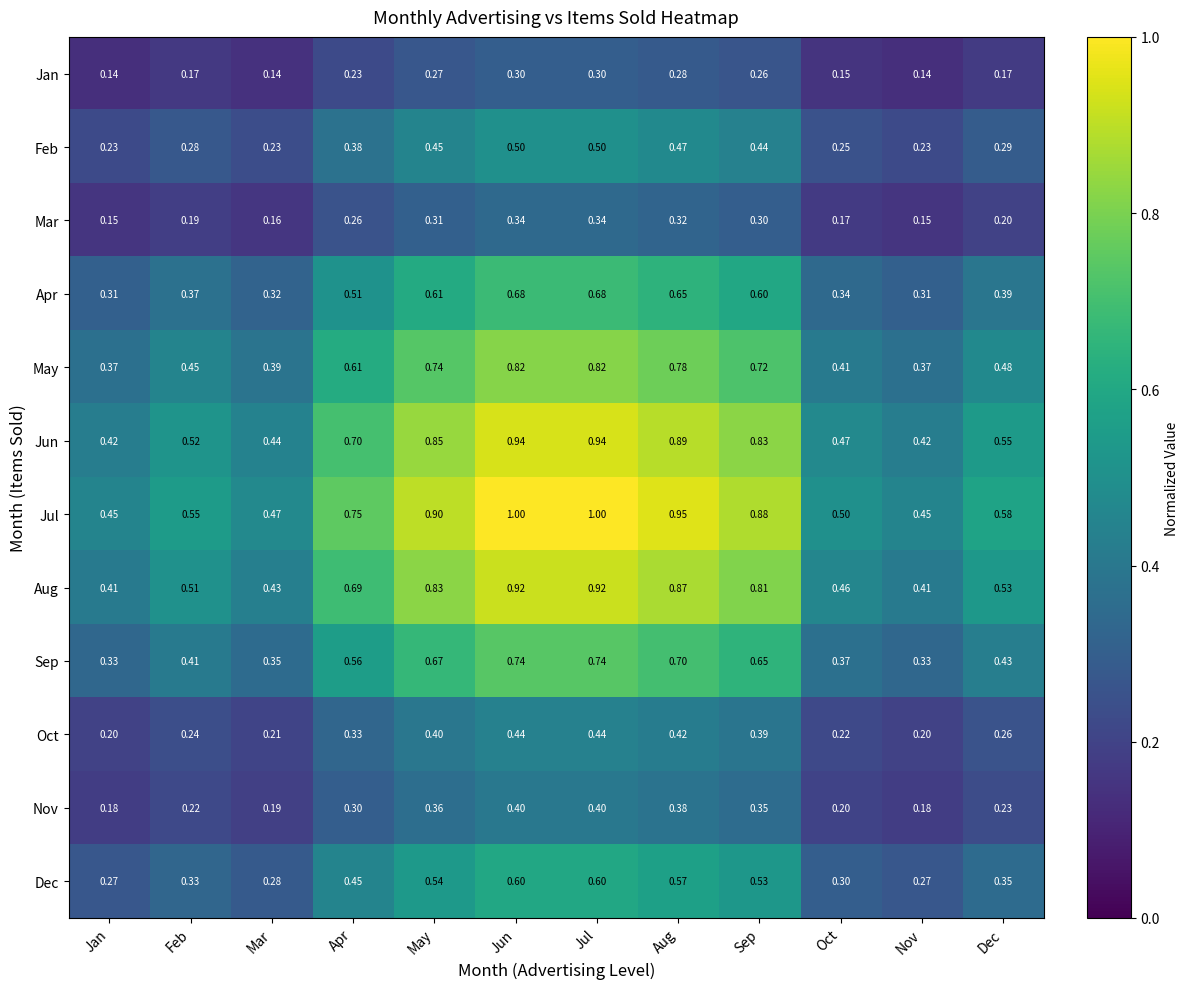

Which series changed the most between Apr and Dec?

Jul